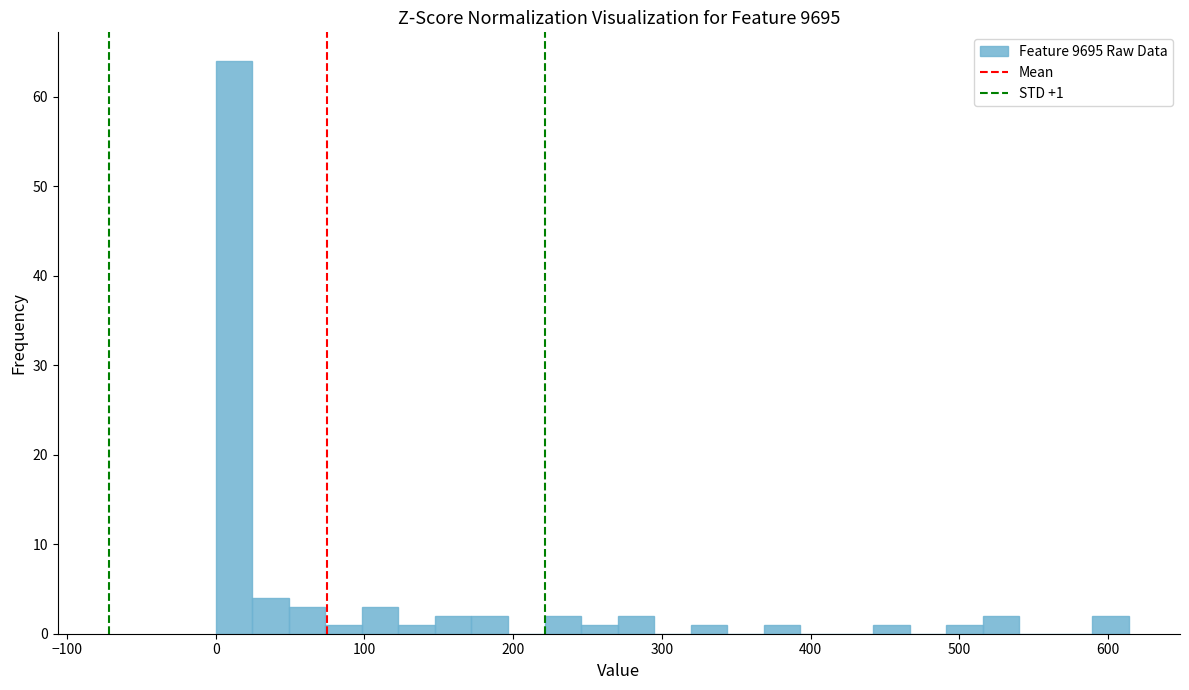

Read against the x-axis, roughly where is the centre of the tallest bar?

10